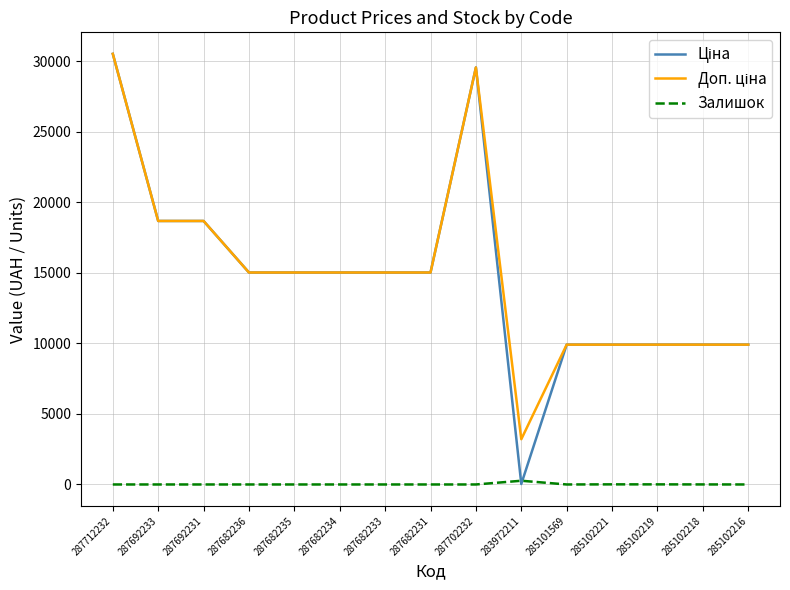

At which category is the sum across all series the highest?

287712232